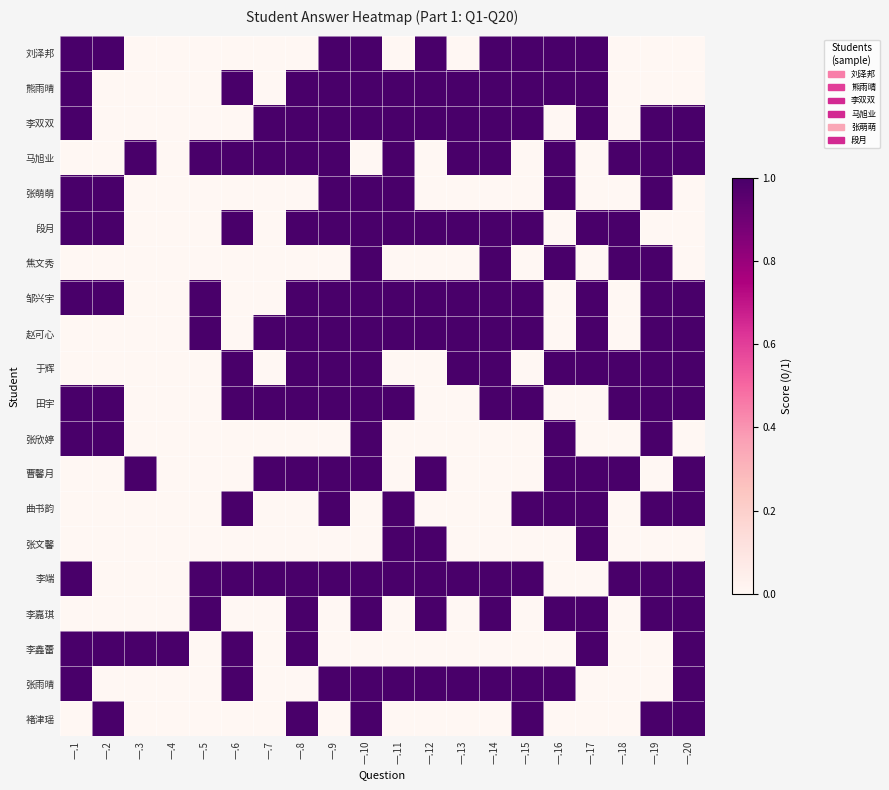

At which category is the sum across all series the highest?

一.10